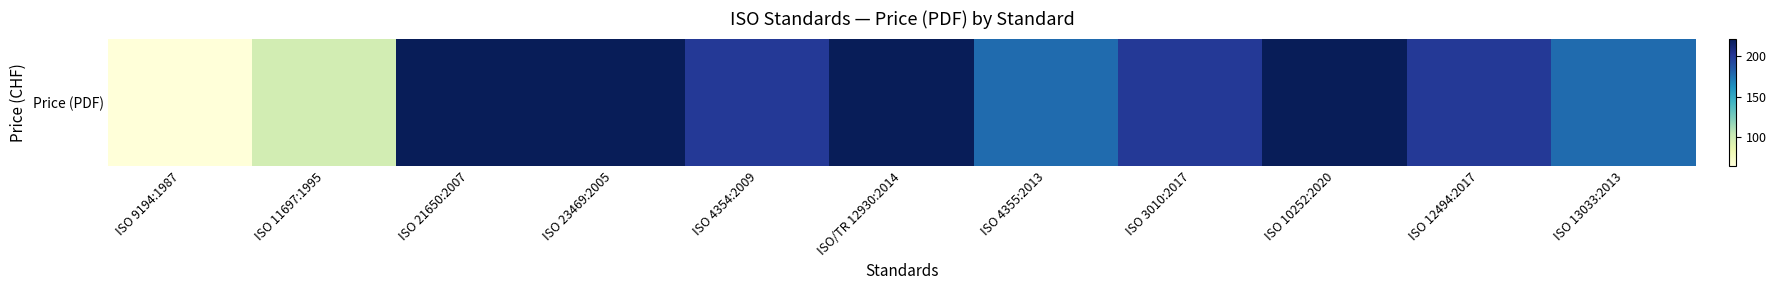

Where does the data first go above 199?

ISO 21650:2007